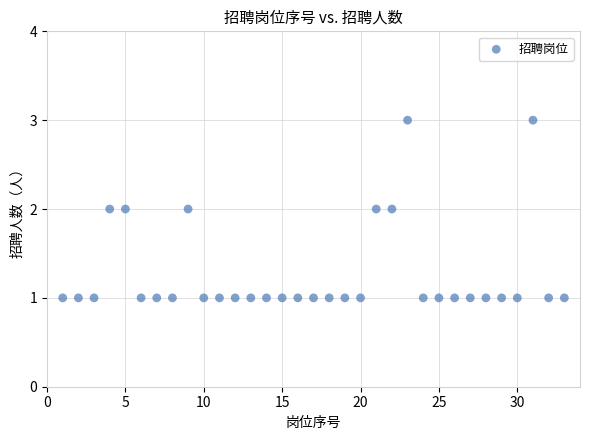

What is the range of X values (max minus min)?

32